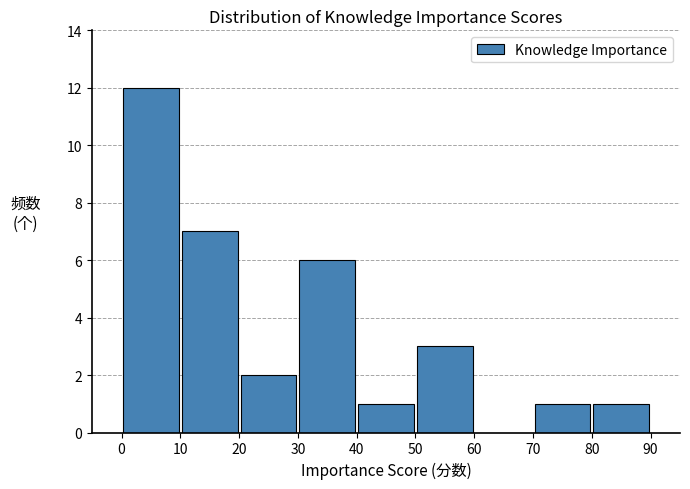

Over which range of the x-axis is the bar tallest?

0 to 10